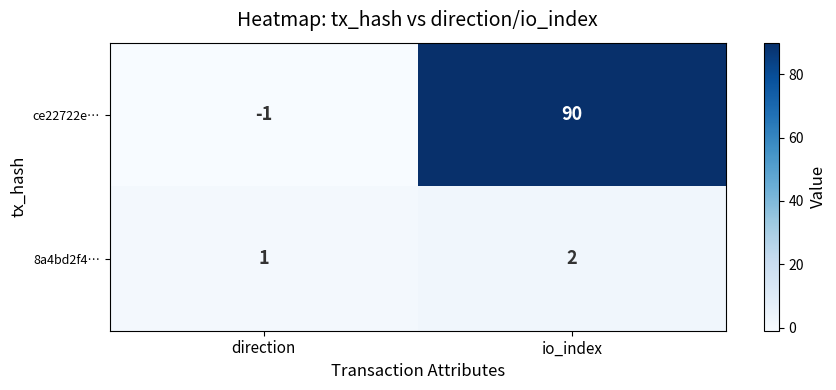

List the series in order of their overall mean, highest first.

ce22722e…, 8a4bd2f4…